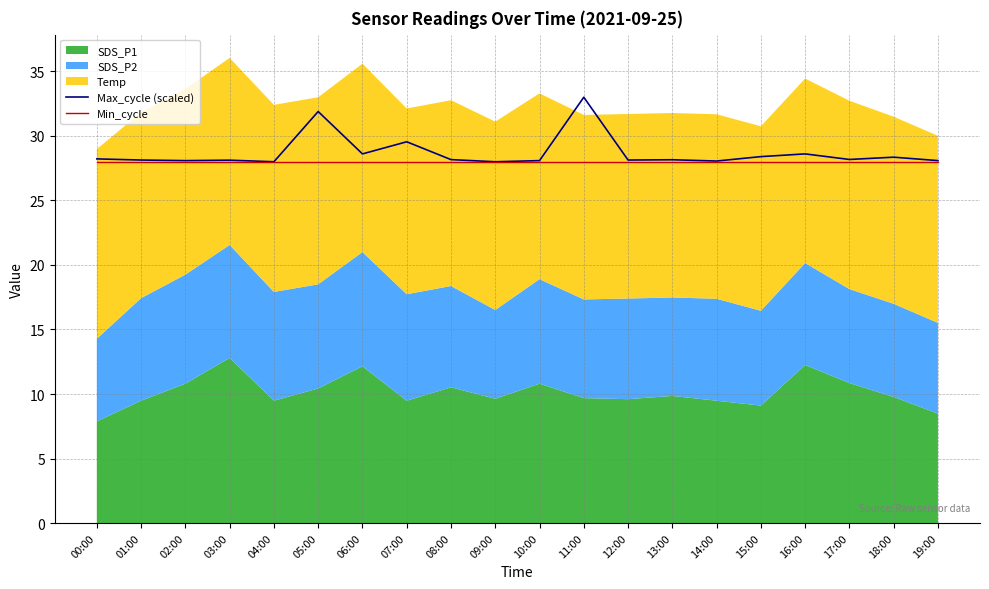

At how many categories does at least one series exceed 31?

2